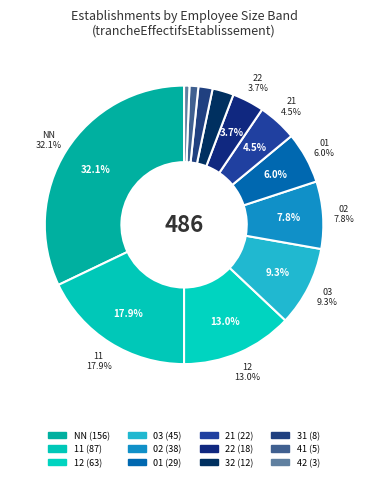

Is it true that 42 is 11% of the pie?

False